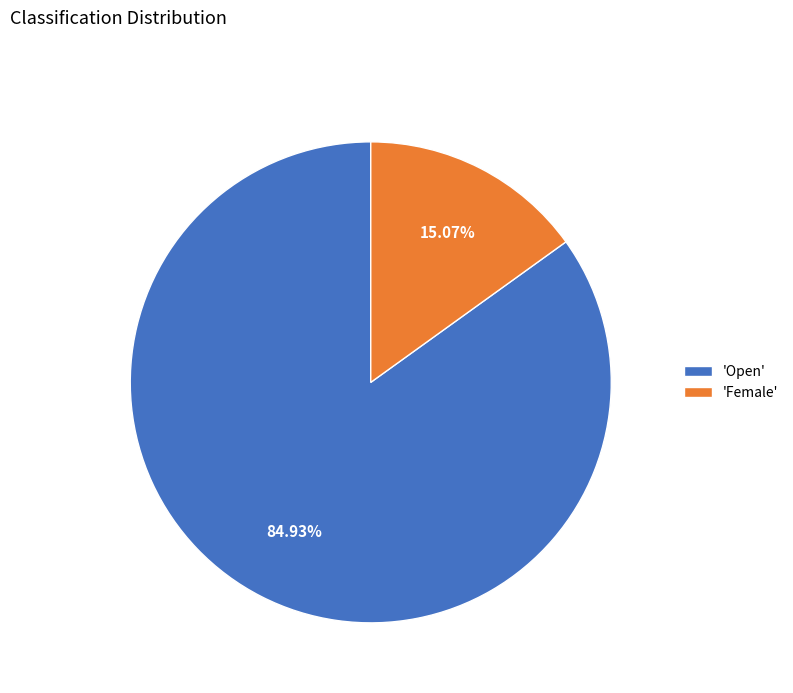

Which category has the biggest portion of the pie?

'Open'